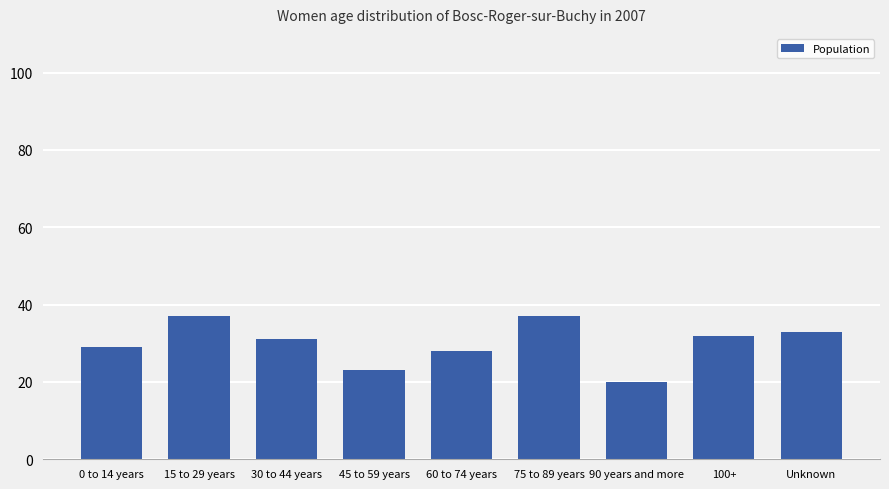

How many values are below 31?

4